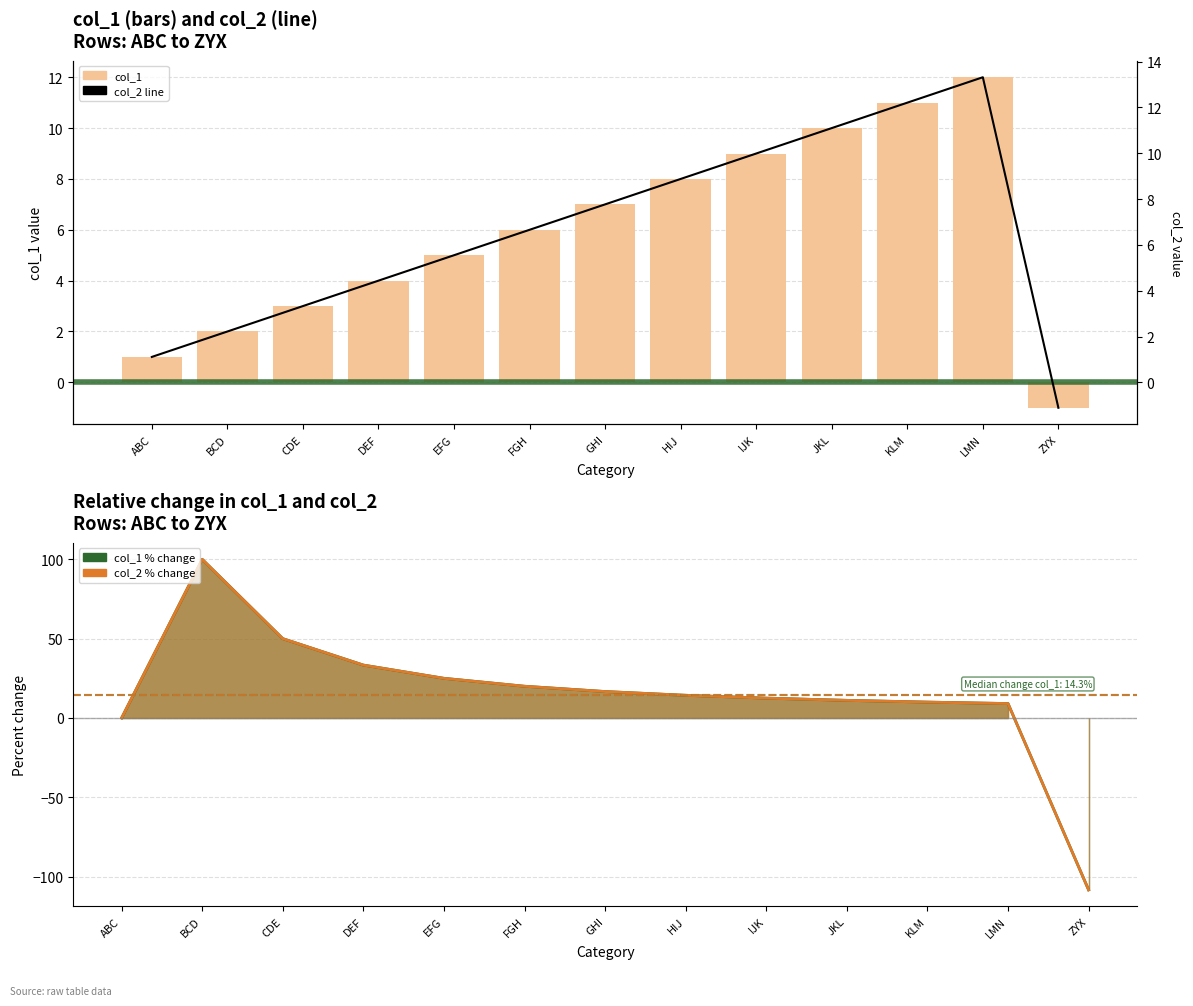

Are the bars grouped side by side (vs. stacked)?

Yes